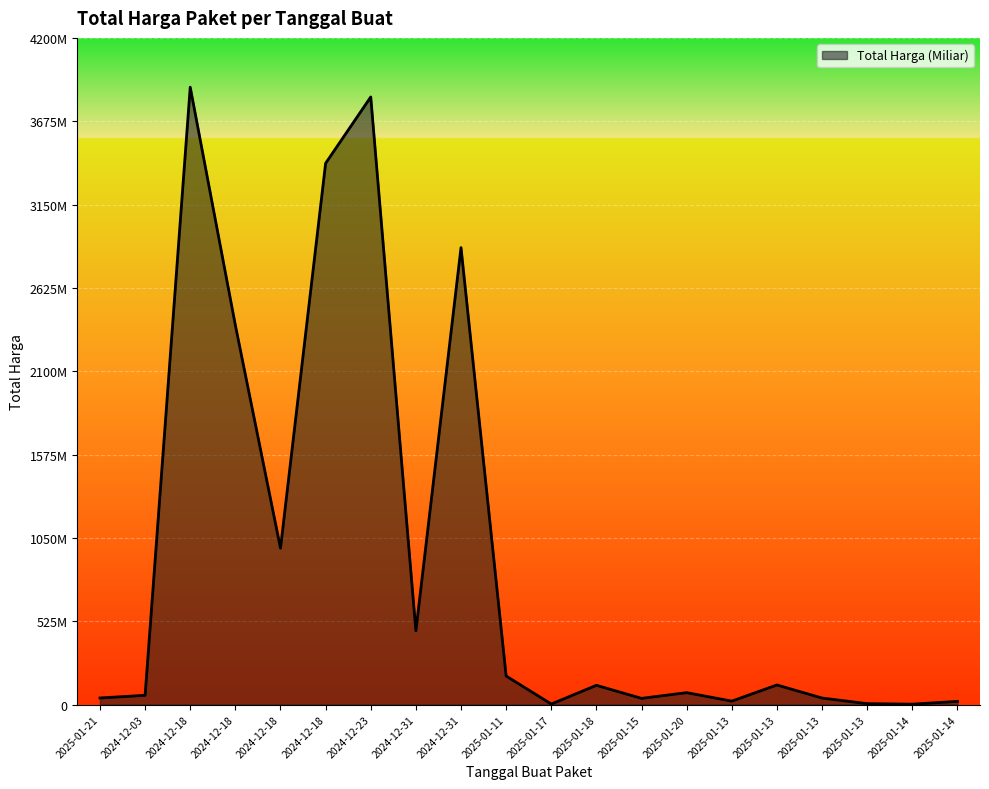

Does the chart have visible grid lines?

Yes